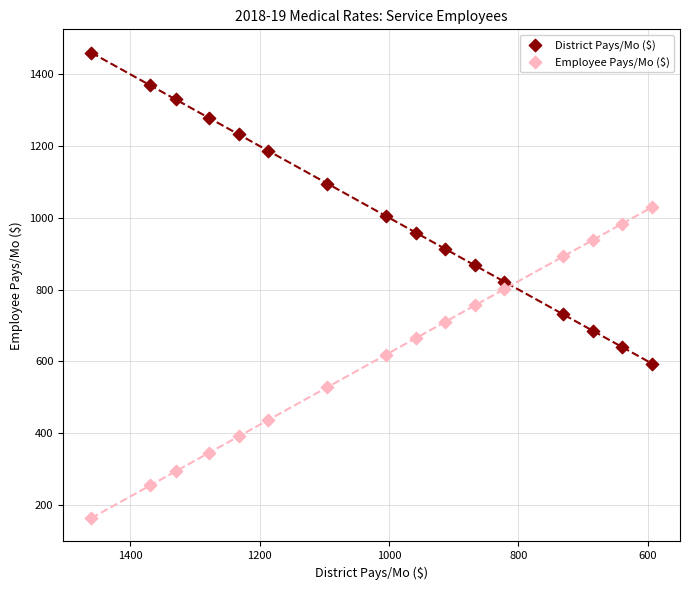

Which series reaches the maximum Y coordinate?

District Pays/Mo ($)